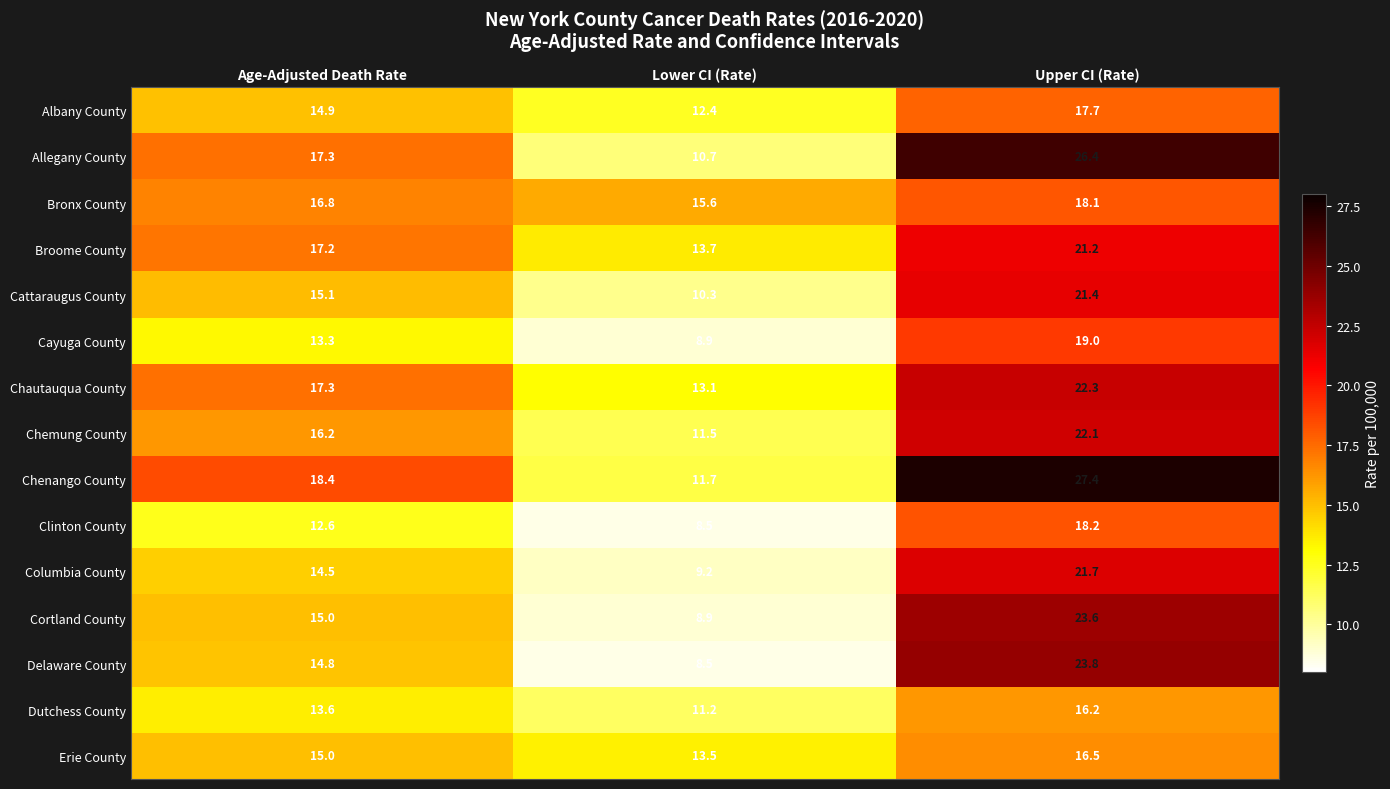

Is it true that Bronx County equals 5.5 at Upper CI (Rate)?

False